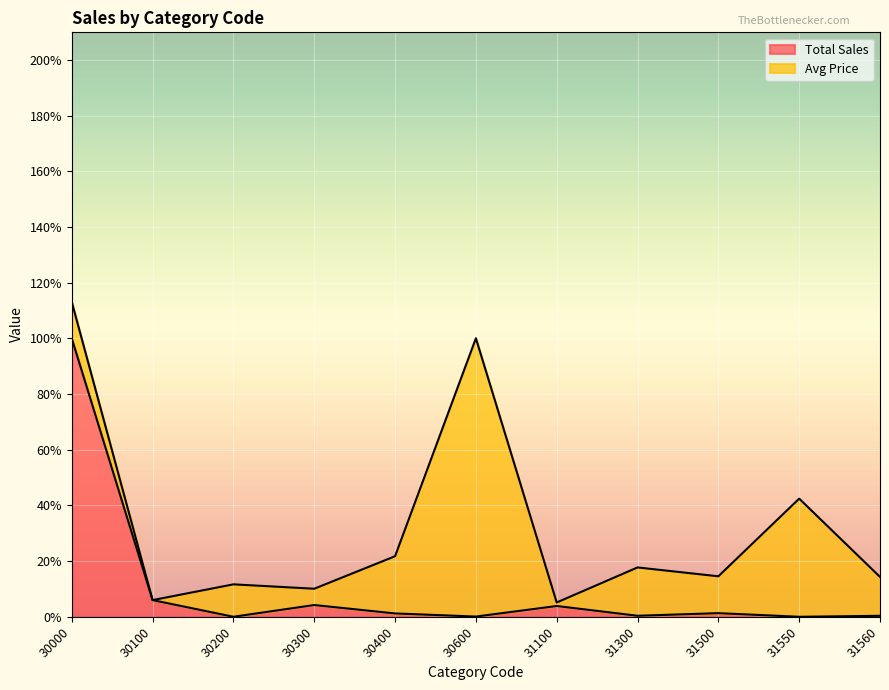

What is the approximate value at 30300?

4.2